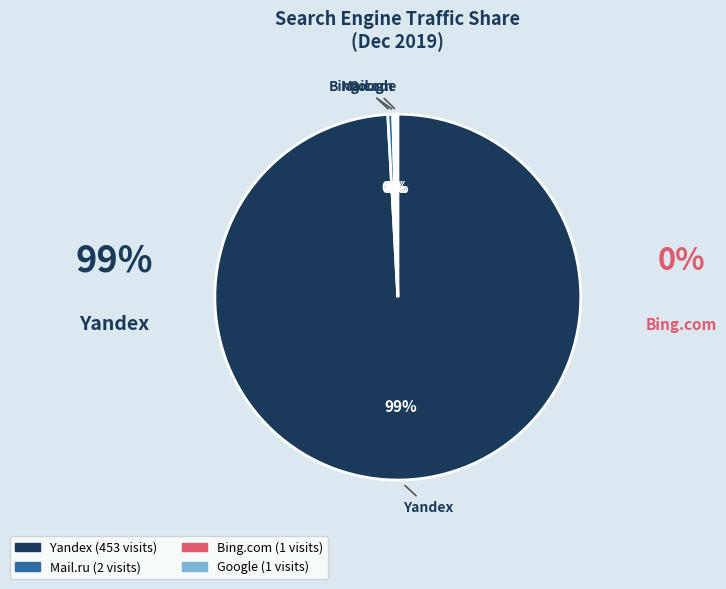

Which category has the biggest portion of the pie?

Yandex